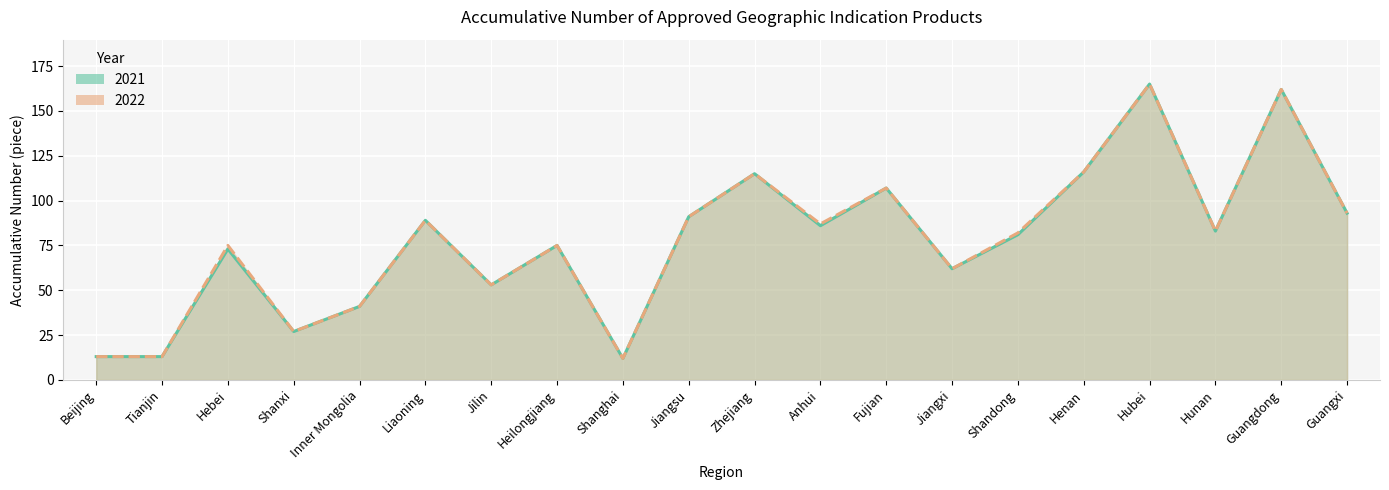

What is the difference between the 2022 values at Heilongjiang and Jilin?

22